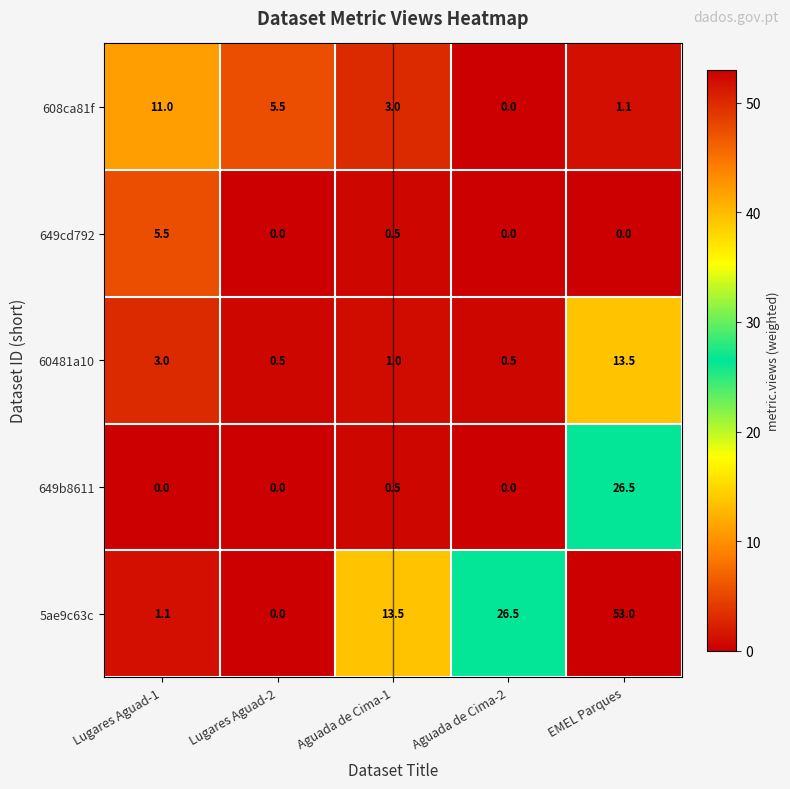

Is it true that 649cd792 equals 0.5 at Aguada de Cima-1?

True